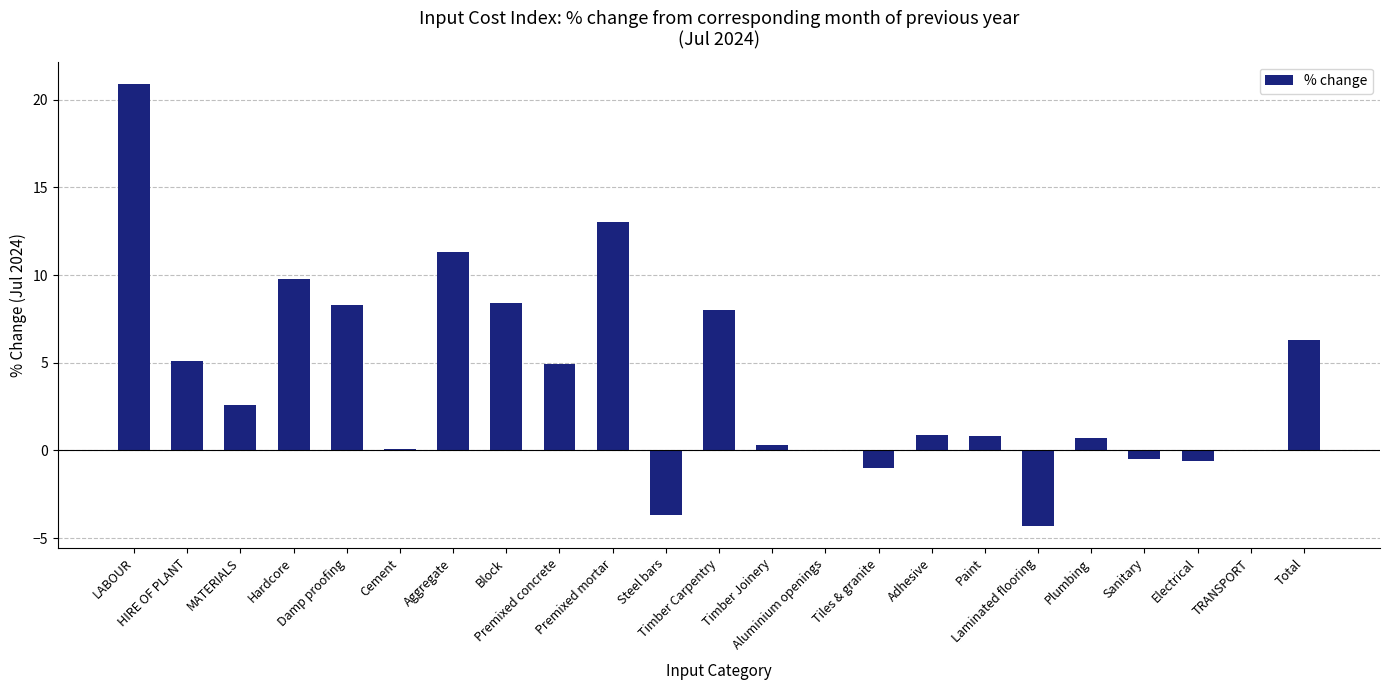

What is the greatest value displayed?

20.9